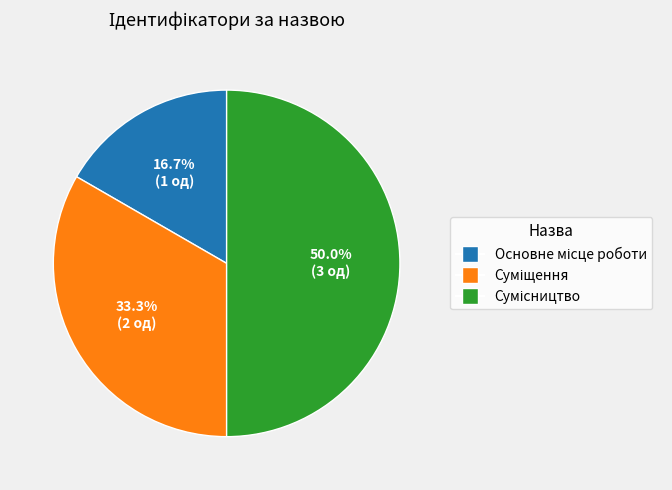

What is the change in value from Основне місце роботи to Суміщення?

+1